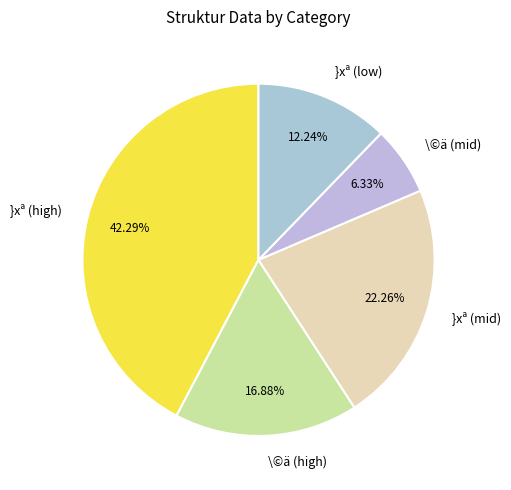

What is the smallest slice in the pie chart?

\©ä (mid)